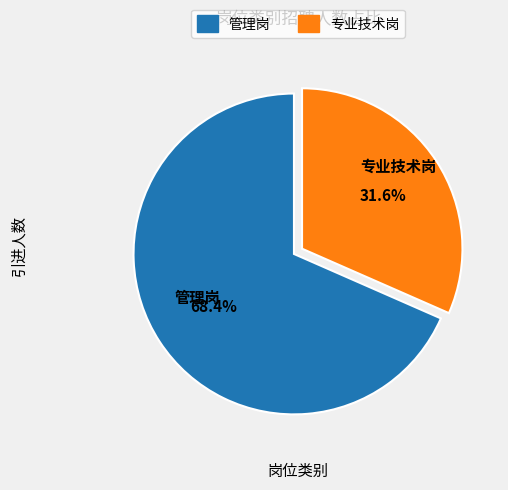

Count the number of slices in the pie.

2